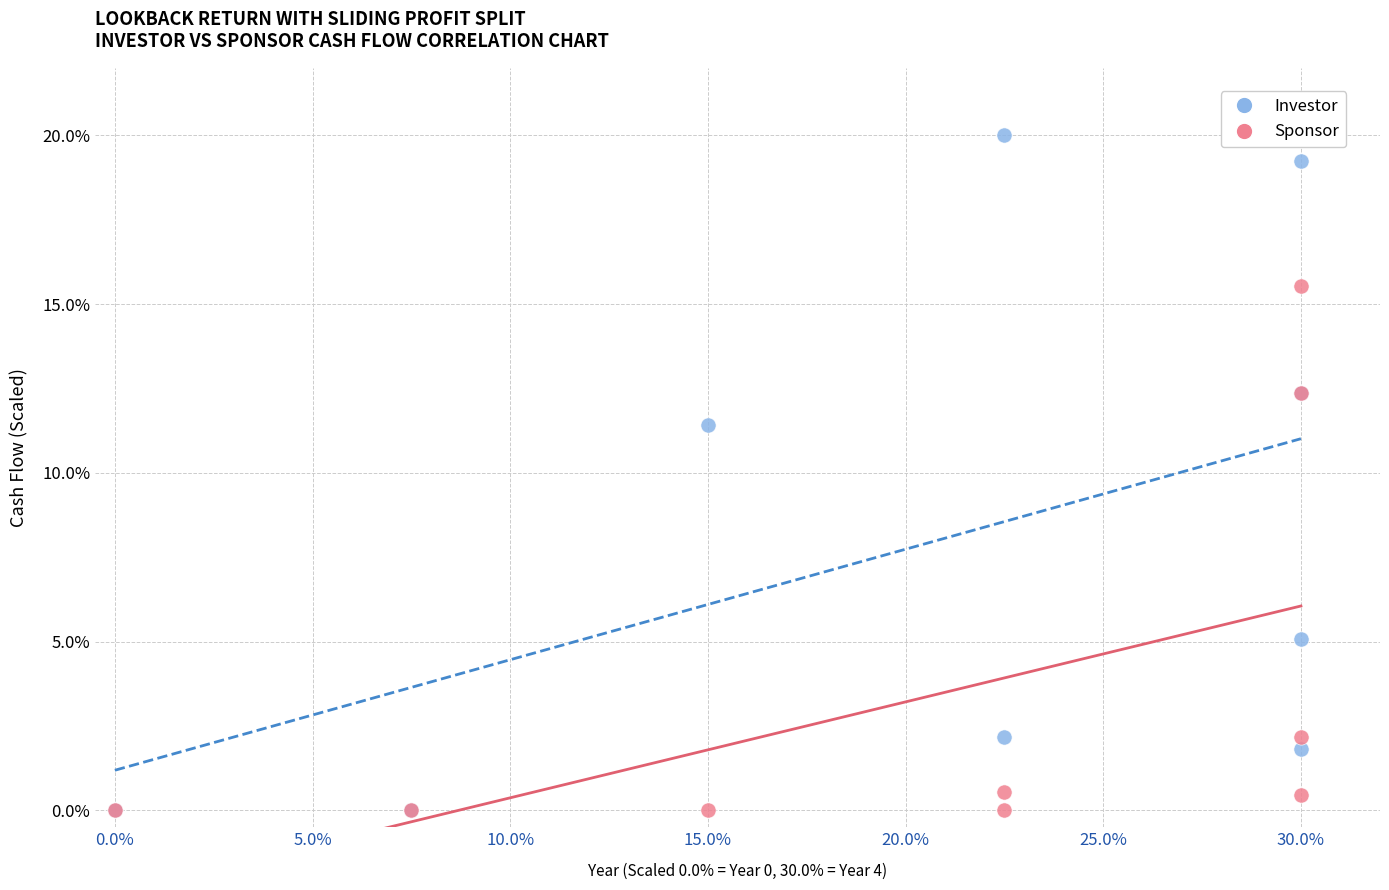

What are all the series names shown in the legend?

Investor, Sponsor